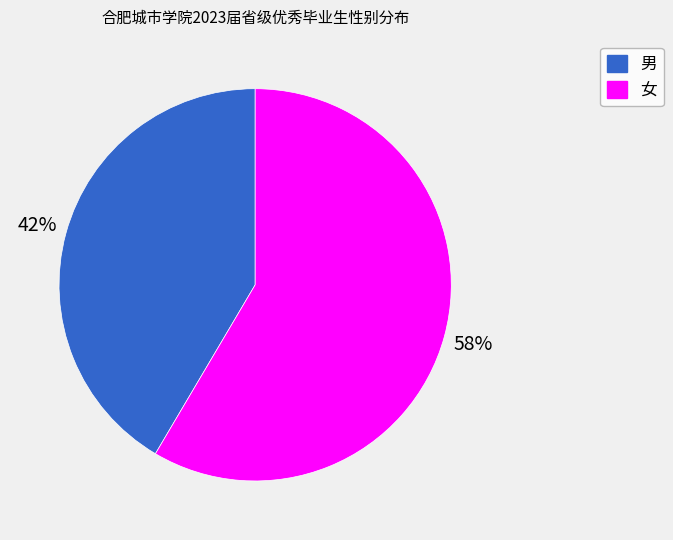

What is the smallest slice in the pie chart?

男